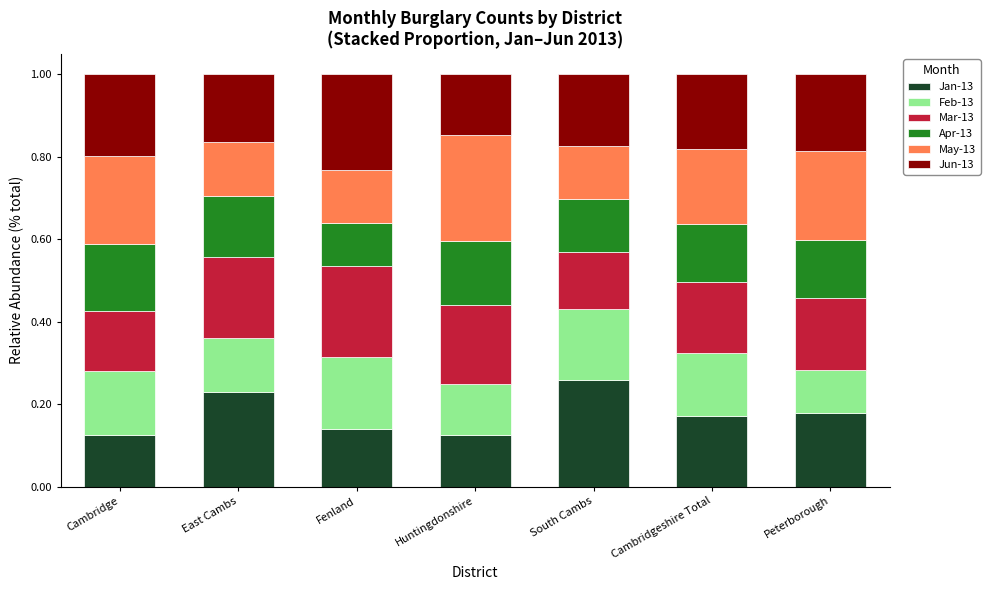

What is the total value across all series at Cambridgeshire Total?

1.0